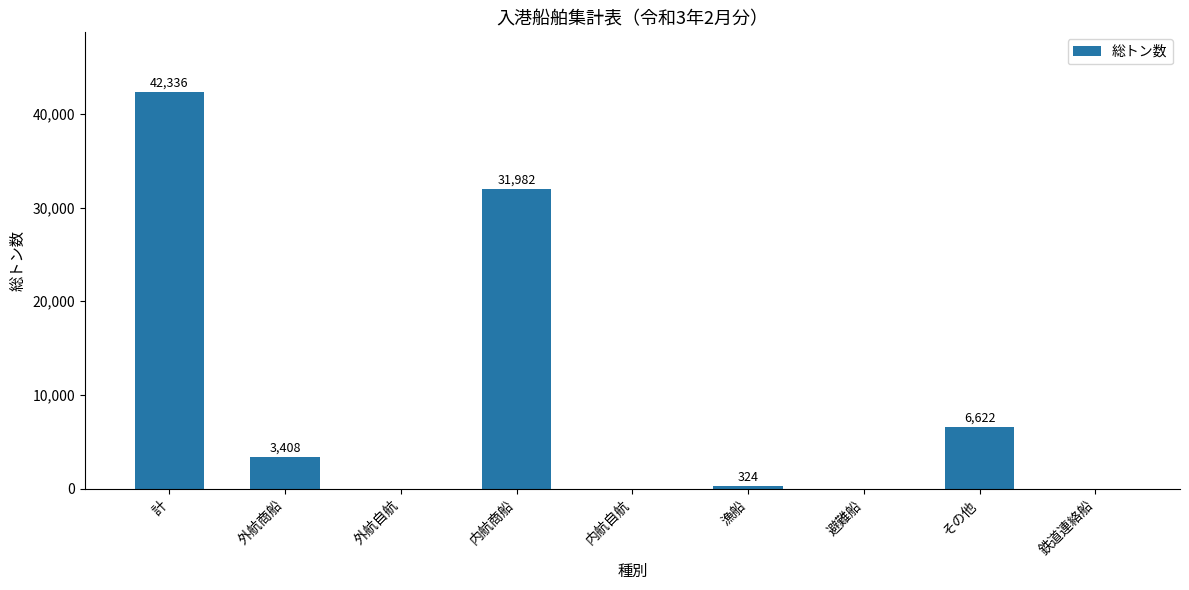

Reading left to right, what are all the values shown in this chart?

42336	3408	0	31982	0	324	0	6622	0